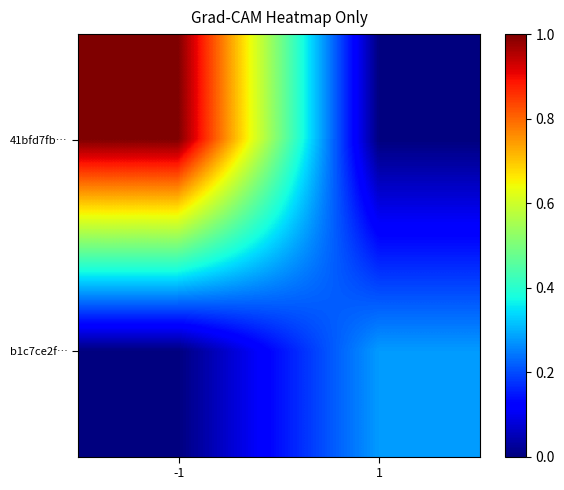

Which label corresponds to the smallest value in the chart?

1